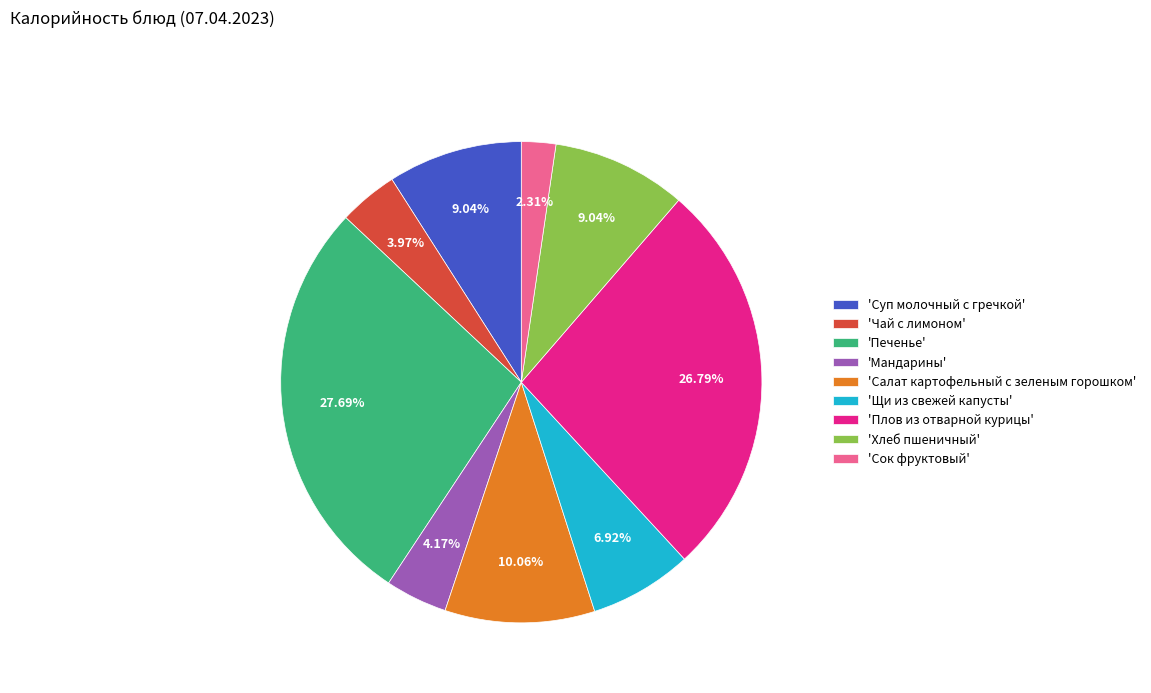

Is 'Хлеб пшеничный' the majority of the pie?

No